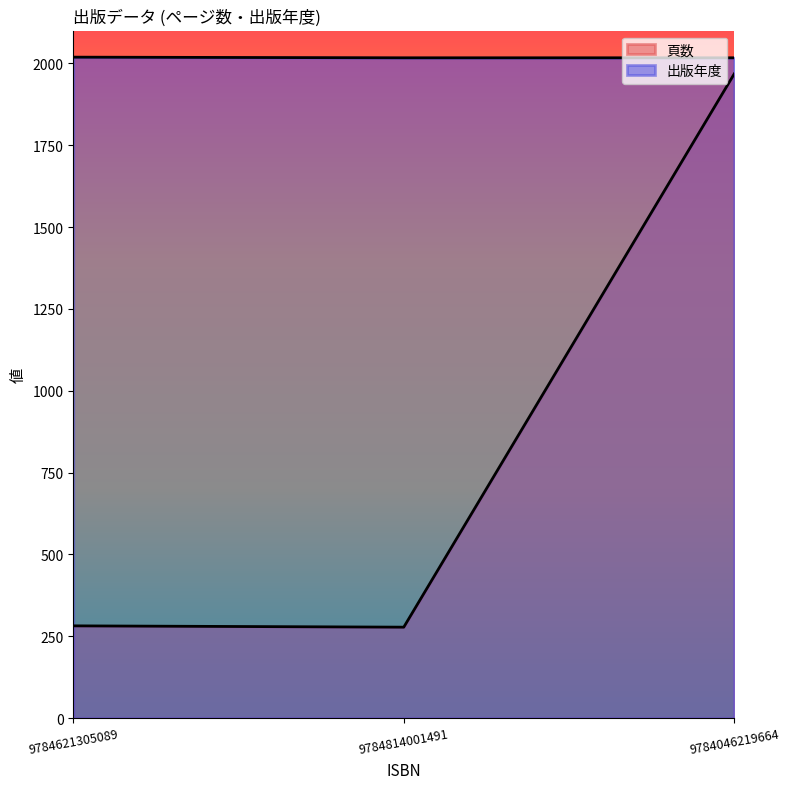

Between 9784621305089 and 9784046219664, which series saw the biggest shift?

頁数